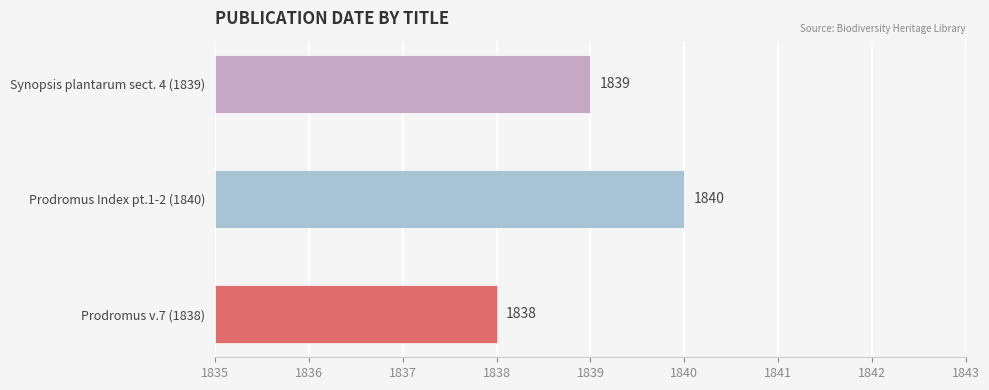

Reading left to right, extract all data points from this chart.

1838	1840	1839